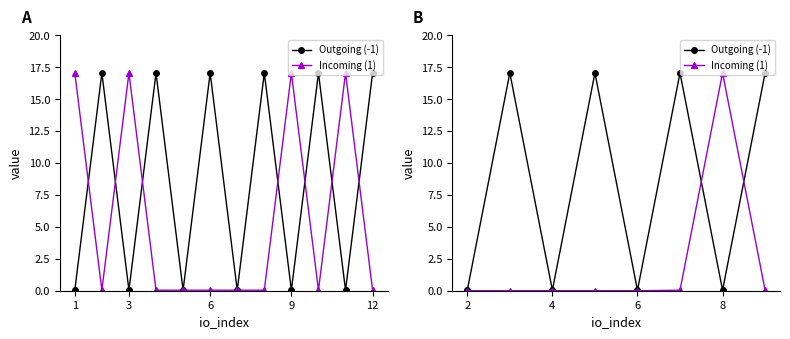

What is the difference between the Outgoing (-1) values at 3 and 12?

17.0